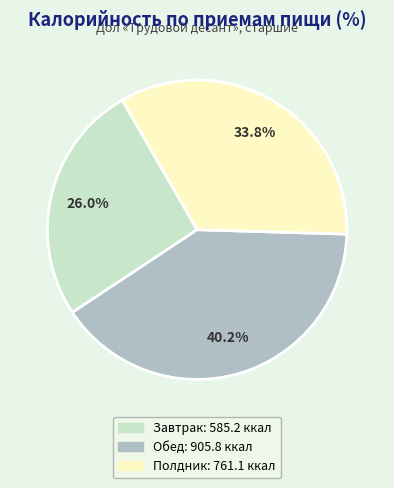

To the nearest percent, what portion does Обед represent?

40%